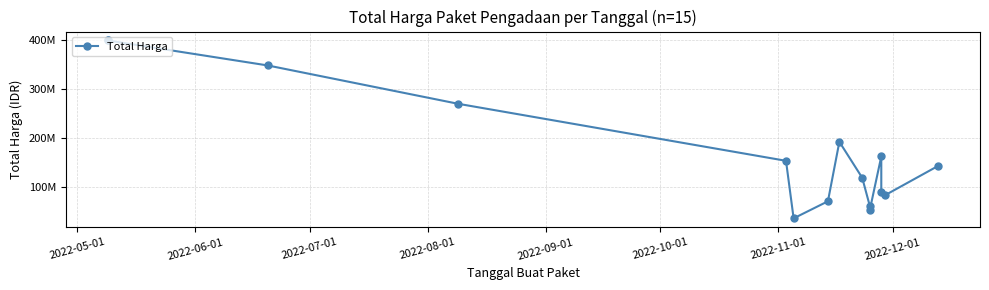

What is the difference between the maximum and minimum values?

365035000